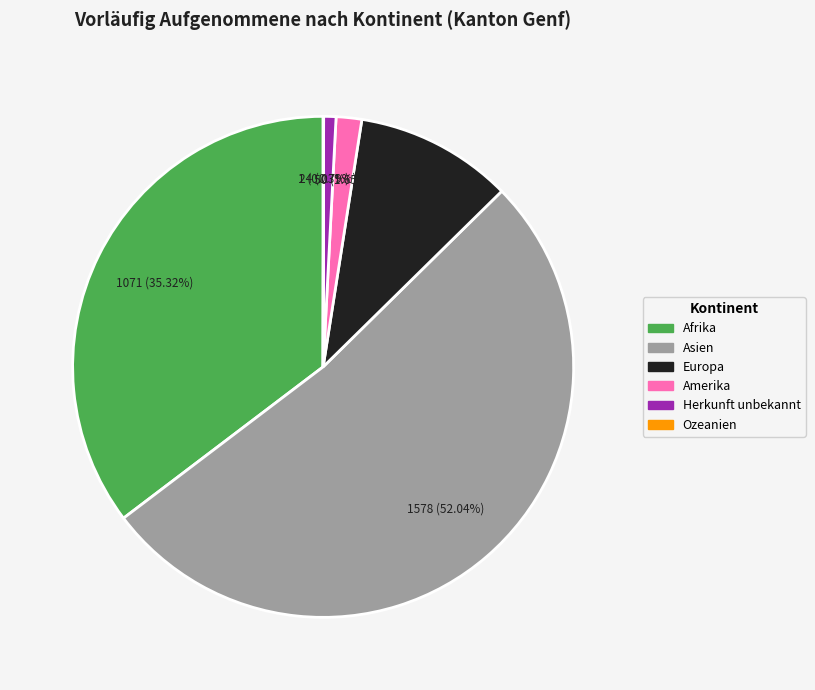

Which slice represents more than half of the pie?

Asien